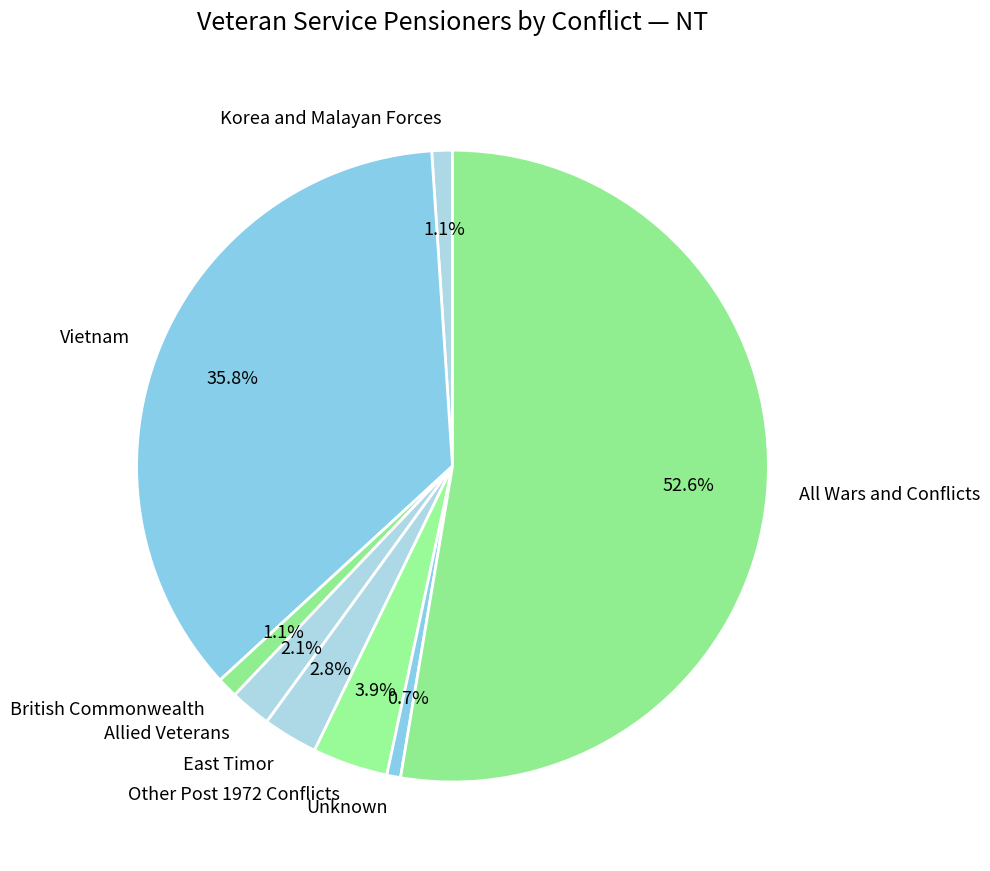

How many slices are in this pie chart?

8